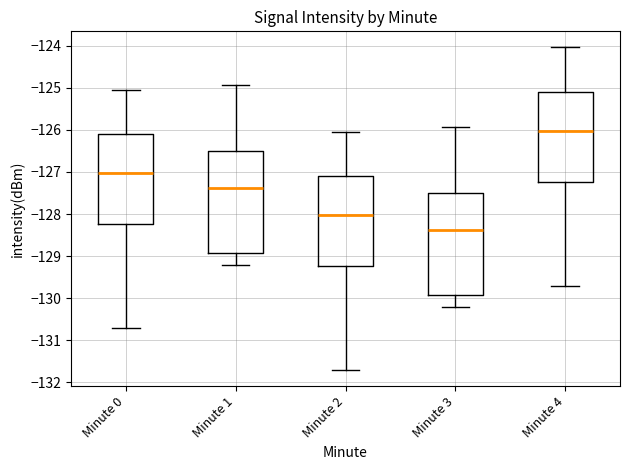

Which box's median line is the highest?

Minute 4